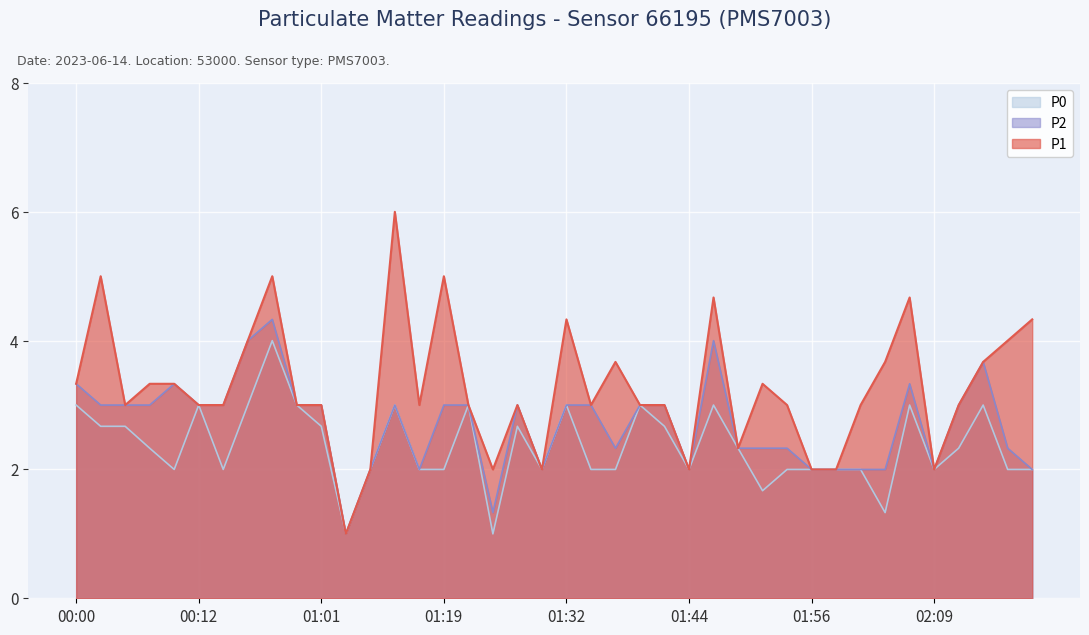

What are all the series names shown in the legend?

P0, P2, P1